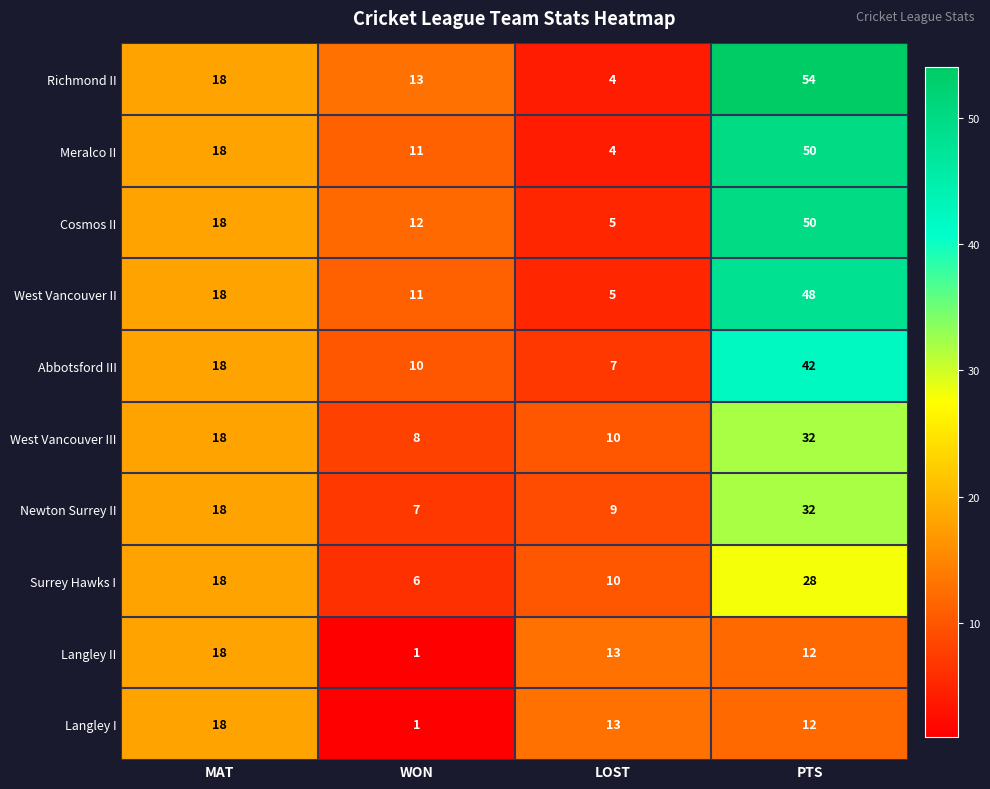

Where is Abbotsford III nearest to the value 24?

MAT